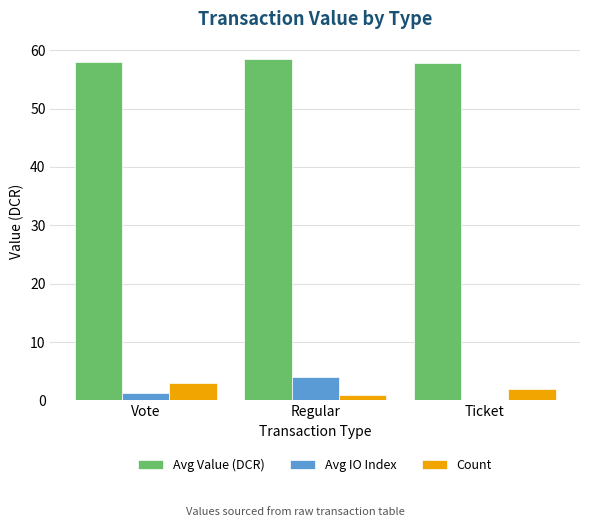

Read the Avg Value (DCR) value at Ticket.

57.7